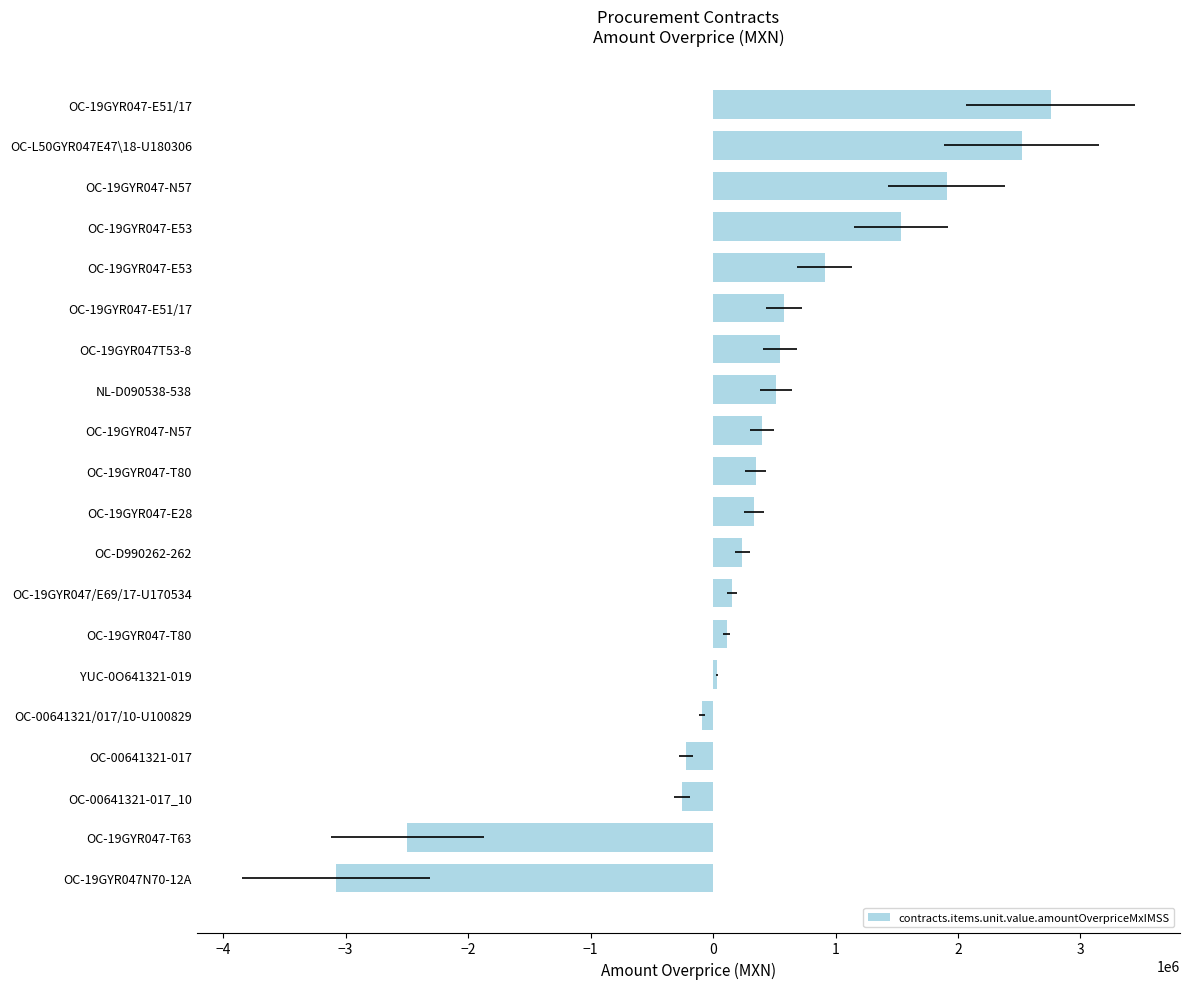

Are the bars horizontal?

Yes